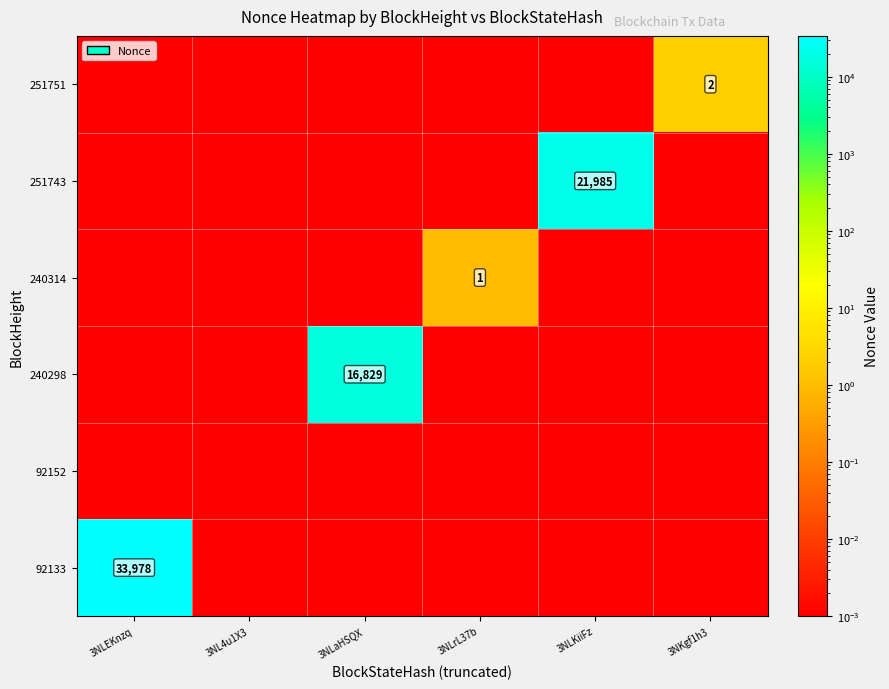

What is the difference between the maximum and minimum values in the 251743 series?

21985.0